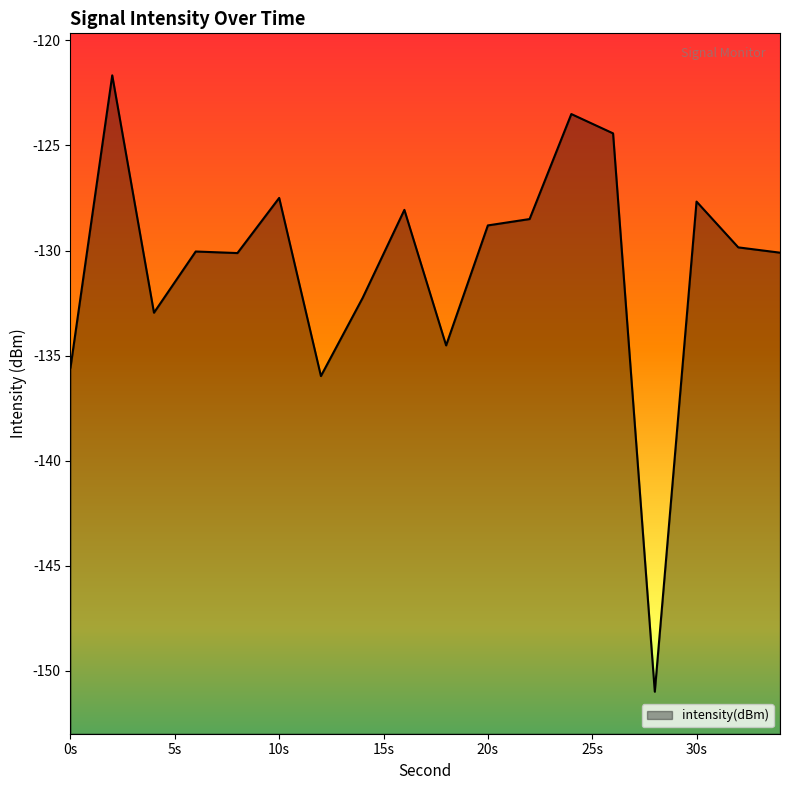

The chart shows a value of -127.7 at 30s. True or false?

True